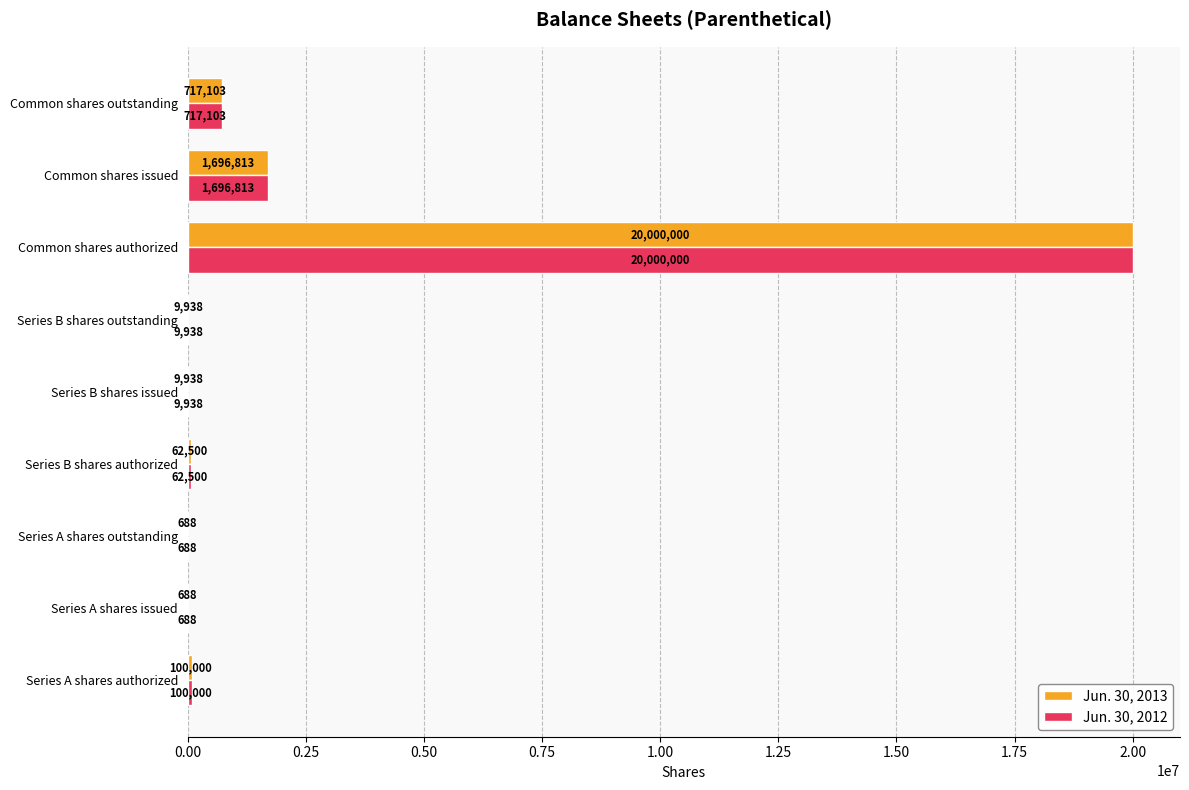

At which label is Jun. 30, 2013 closest to 10000344?

Common shares issued